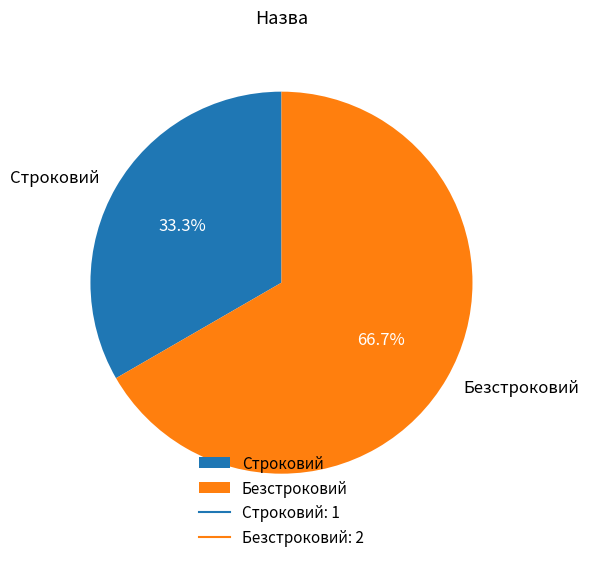

To the nearest percent, what is the average slice percentage?

50%